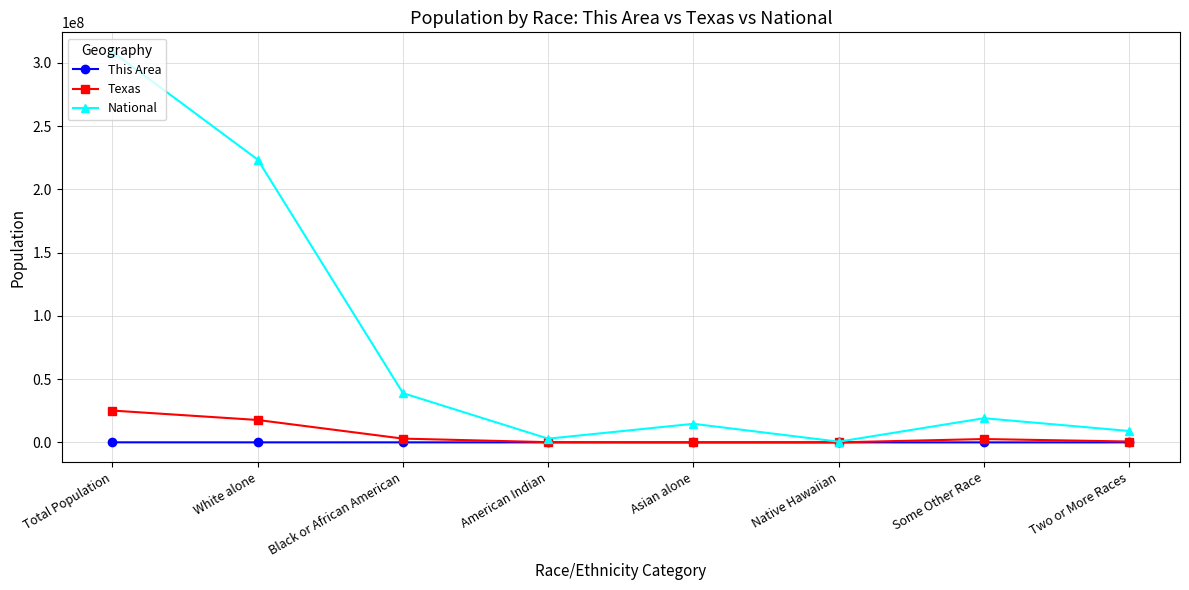

True or false: This Area has a value of 667 at Two or More Races.

True